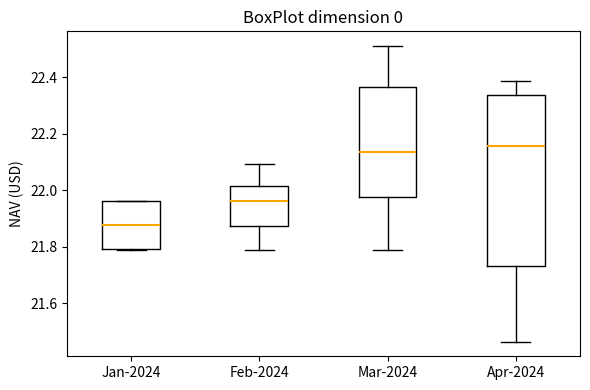

Which box is the tallest, from its lower edge to its upper edge?

Apr-2024